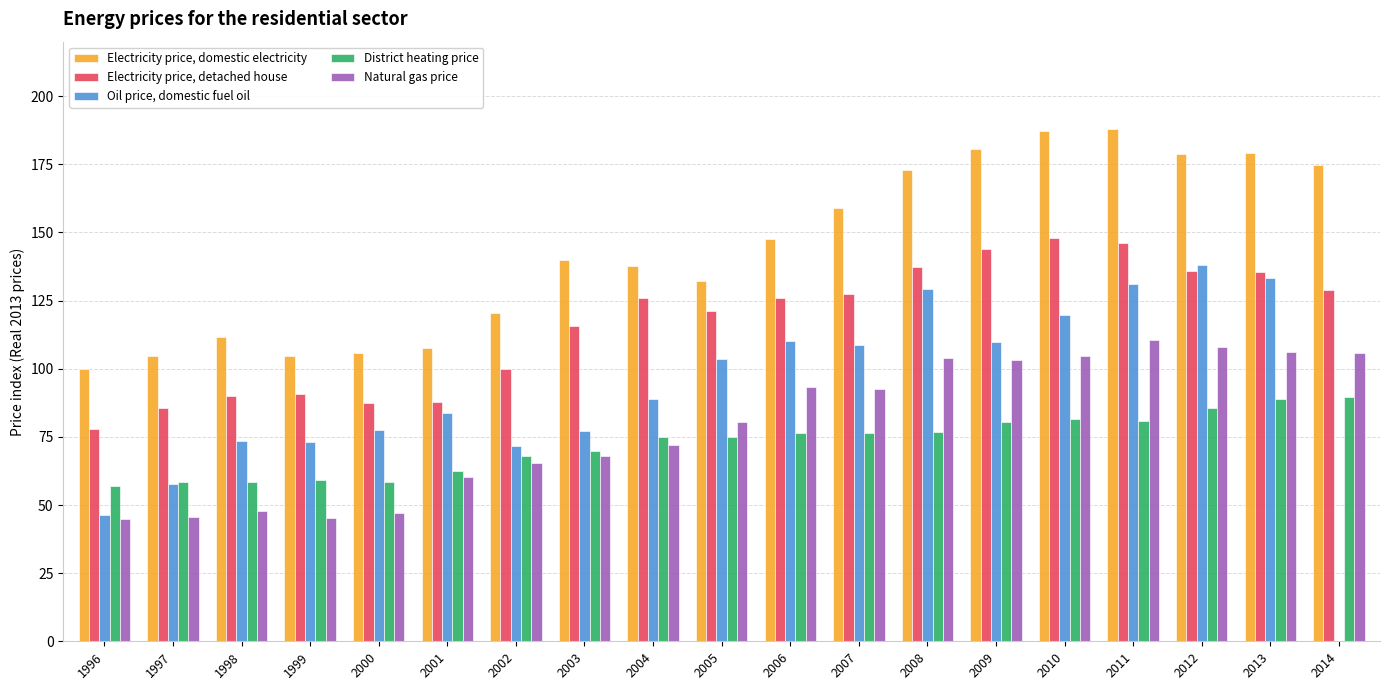

At which category is the sum across all series the highest?

2011